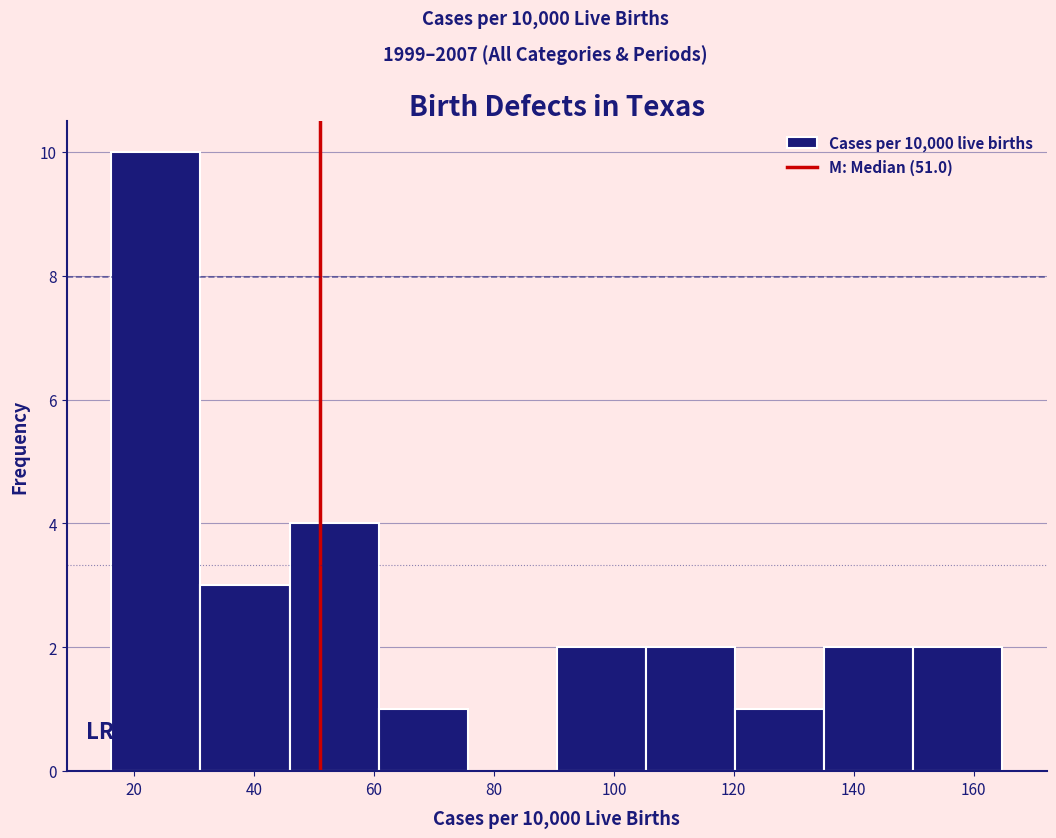

Reading left to right, transcribe this chart: for each bar, give the range it covers on the x-axis and its height. Neither the bar edges nor the heights are printed on the chart, so give them approximately, as read against the axes.

16 to 32: 10
32 to 46: 3
46 to 60: 4
60 to 76: 1
76 to 90: 0
90 to 106: 2
106 to 120: 2
120 to 136: 1
136 to 150: 2
150 to 164: 2